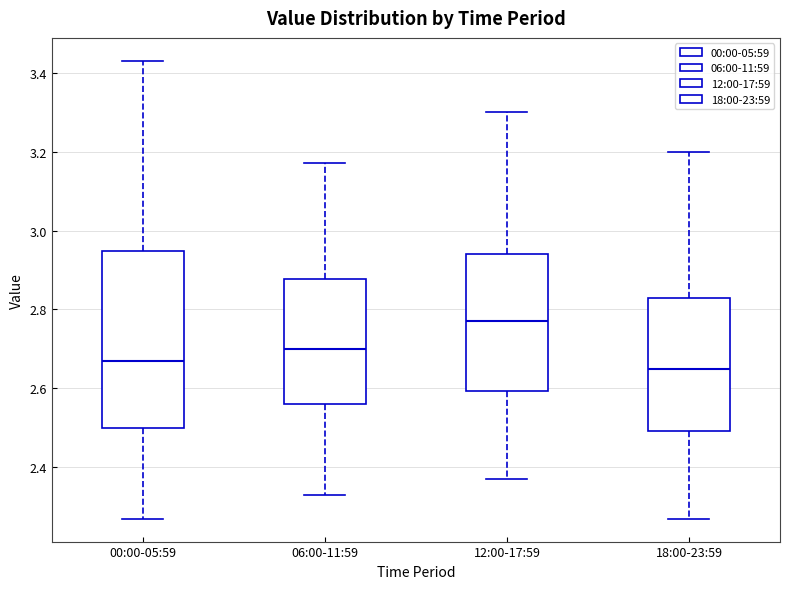

Which box has the highest median line?

12:00-17:59